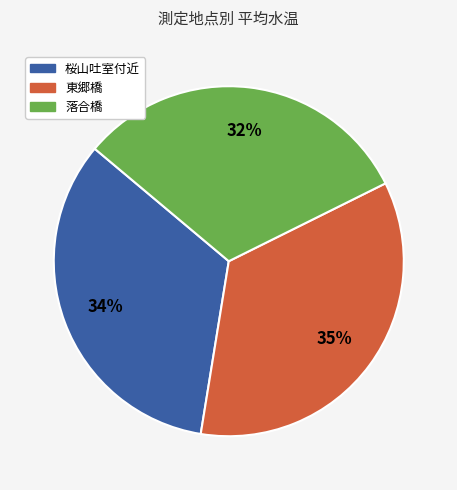

Is there any slice that represents more than half of the pie?

No